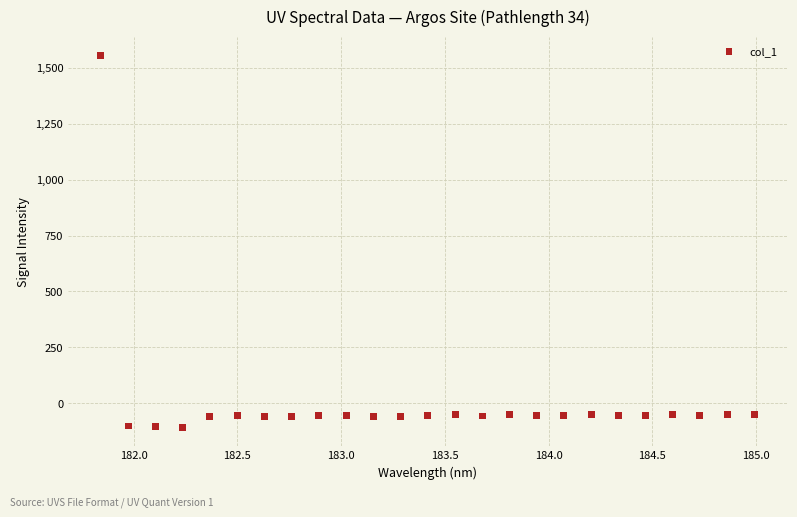

What is the range of Y values (max minus min)?

1663.0